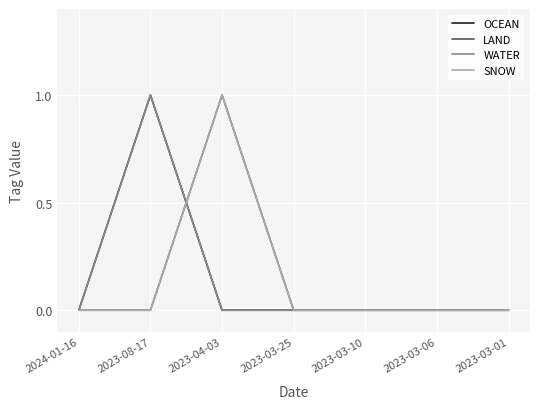

True or false: WATER and OCEAN intersect in this chart.

False